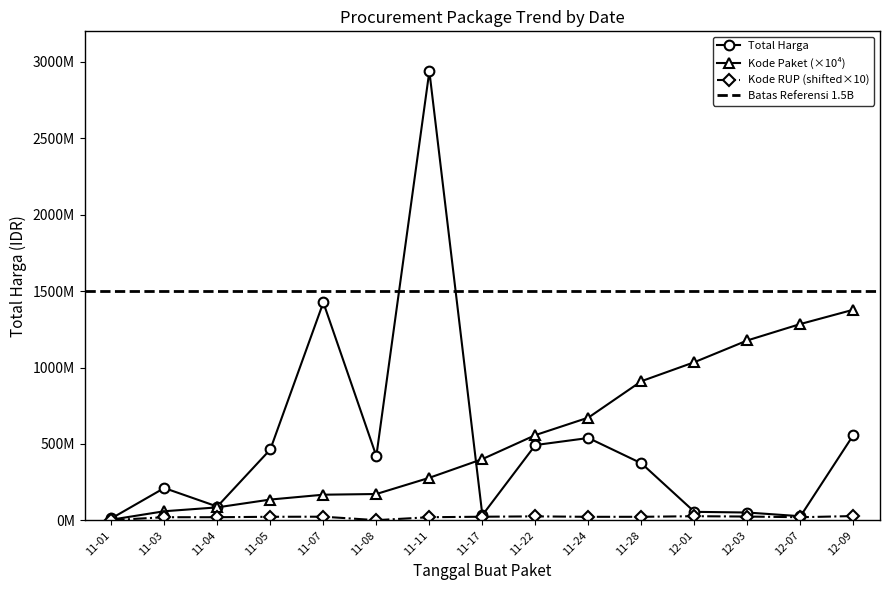

What is the minimum value shown in the chart?

1710870